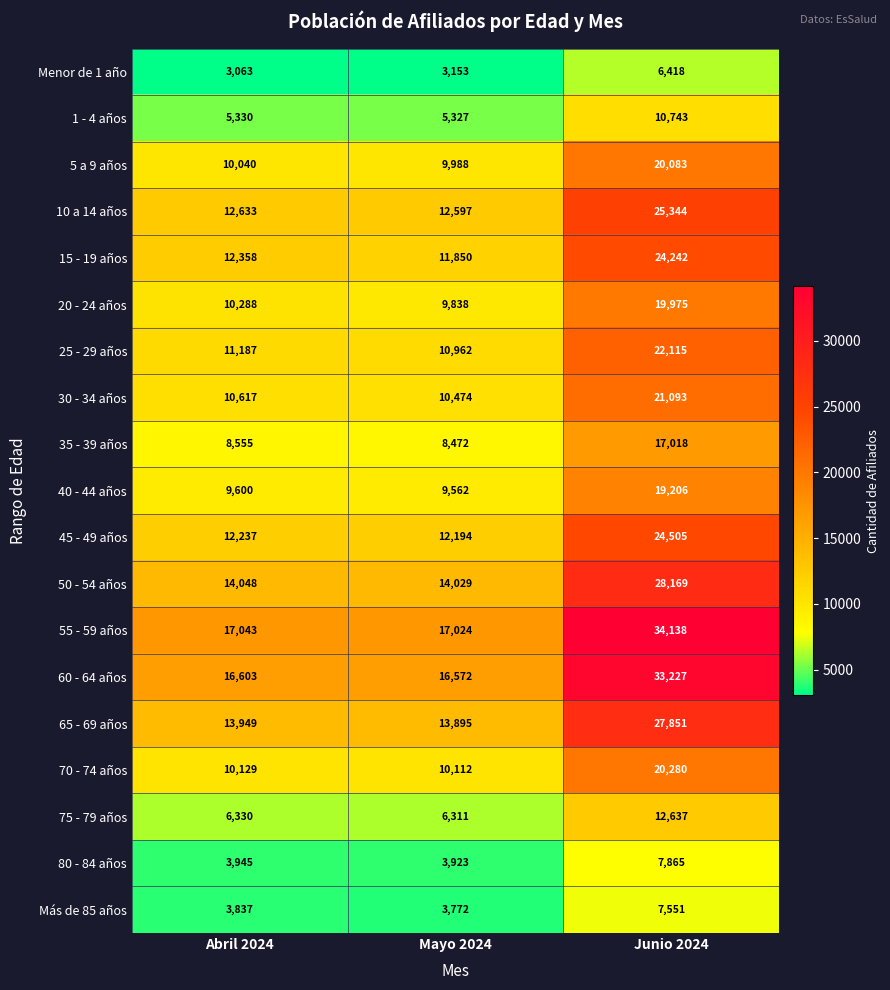

At which label does 20 - 24 años reach its peak?

Junio 2024